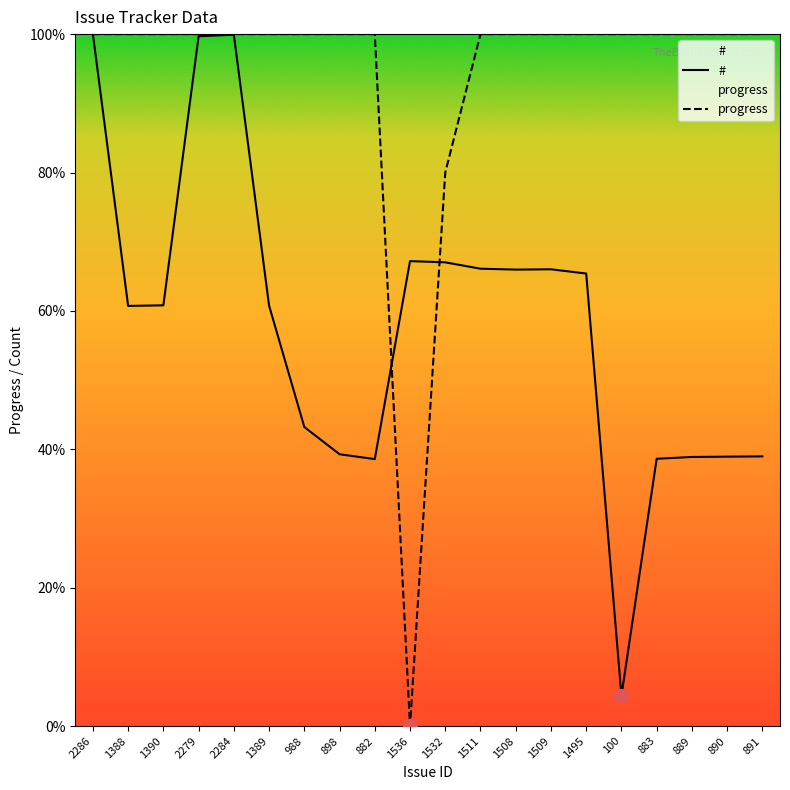

Does the chart display data point markers on the line(s)?

No